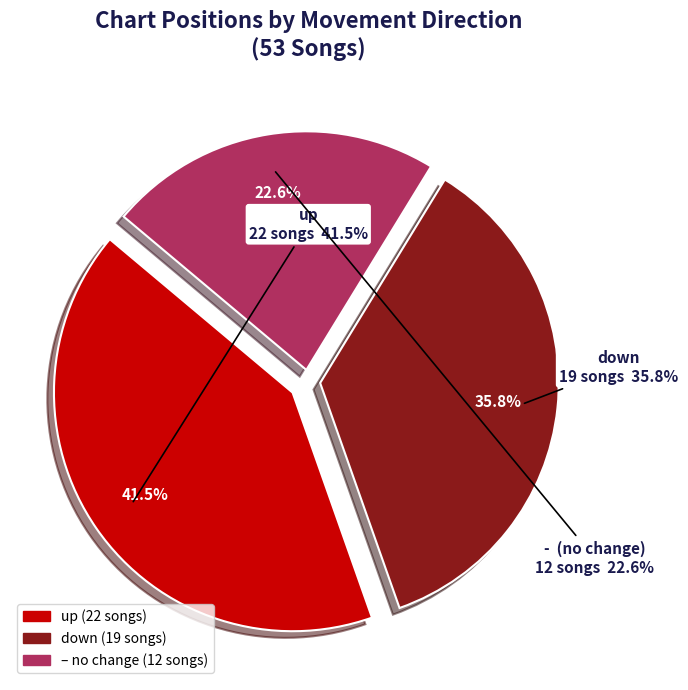

To the nearest percent, what is the difference between the up and down slice percentages?

6%